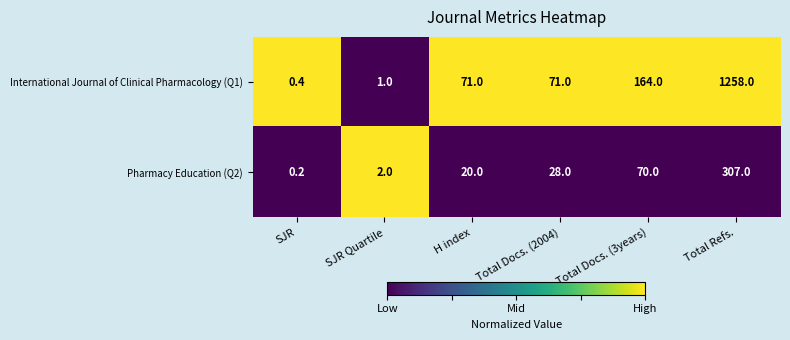

At which category is the sum across all series the highest?

Total Refs.